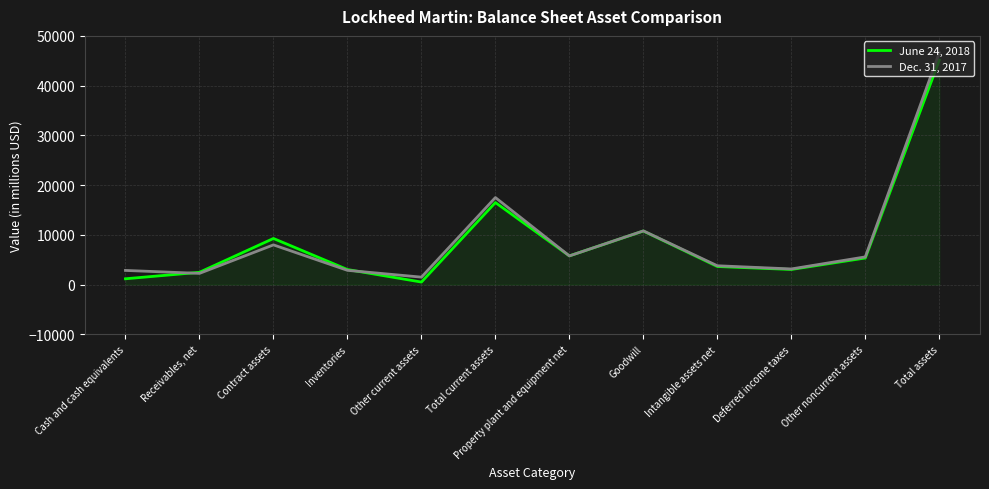

Which series changed the most between Goodwill and Deferred income taxes?

June 24, 2018